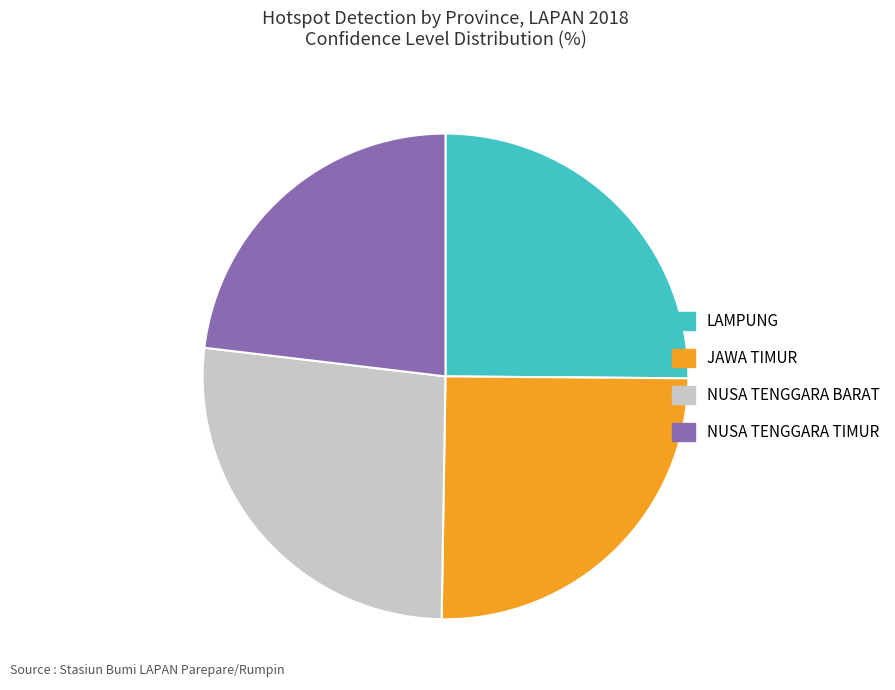

Which slice is the largest?

NUSA TENGGARA BARAT